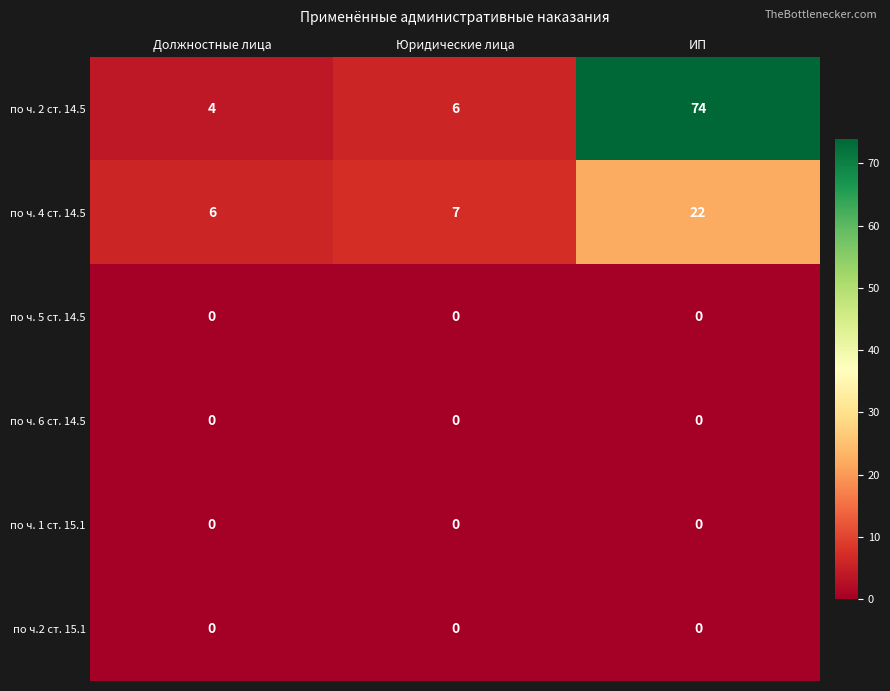

The по ч. 2 ст. 14.5 series shows 44 at ИП. True or false?

False